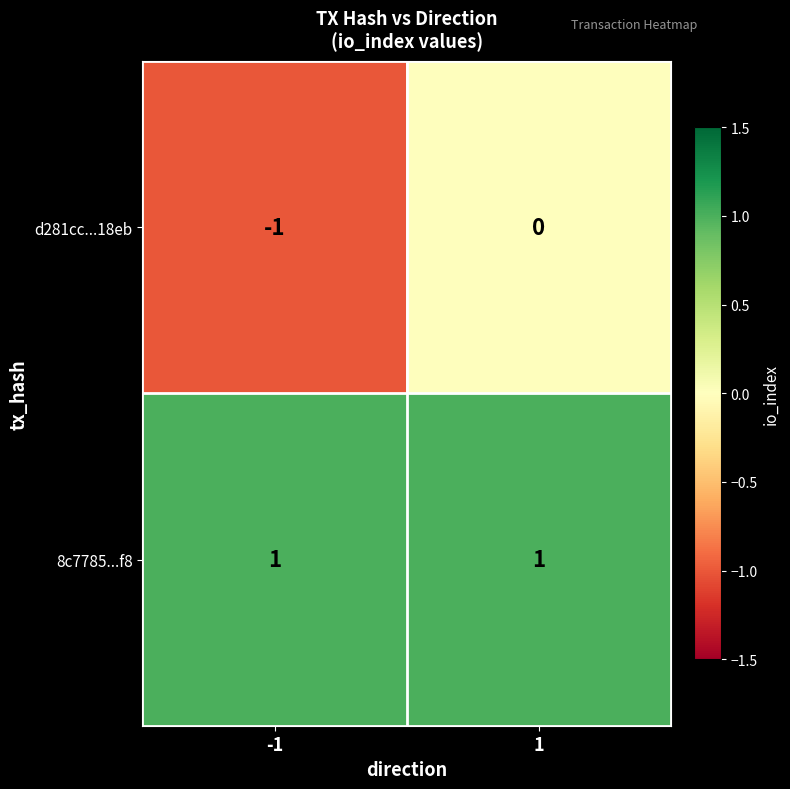

At which category is the sum across all series the highest?

1